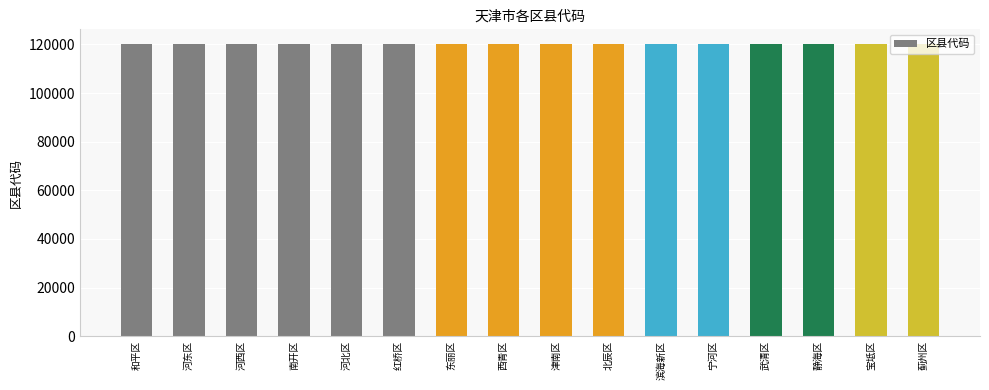

What is the value of the 1st bar from the left?

120101